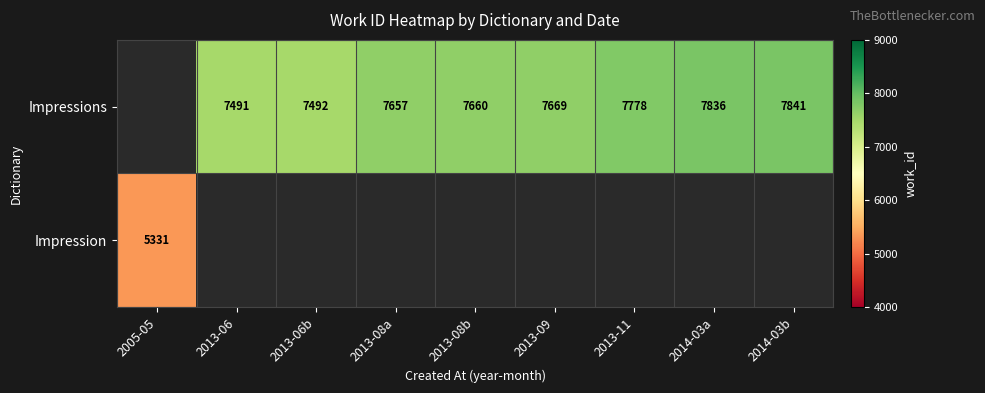

How many distinct data groups are displayed?

2